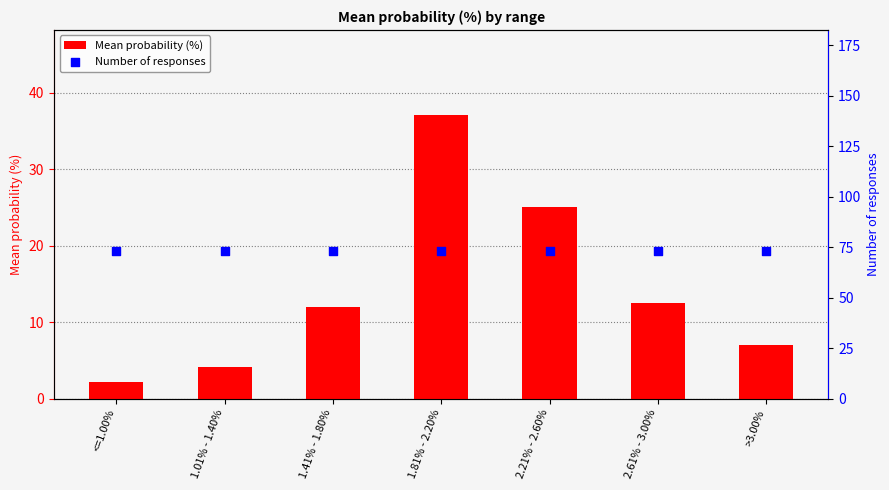

Is the value of Number of responses at 1.81% - 2.20% greater than the value of Mean probability (%) at 1.81% - 2.20%?

Yes